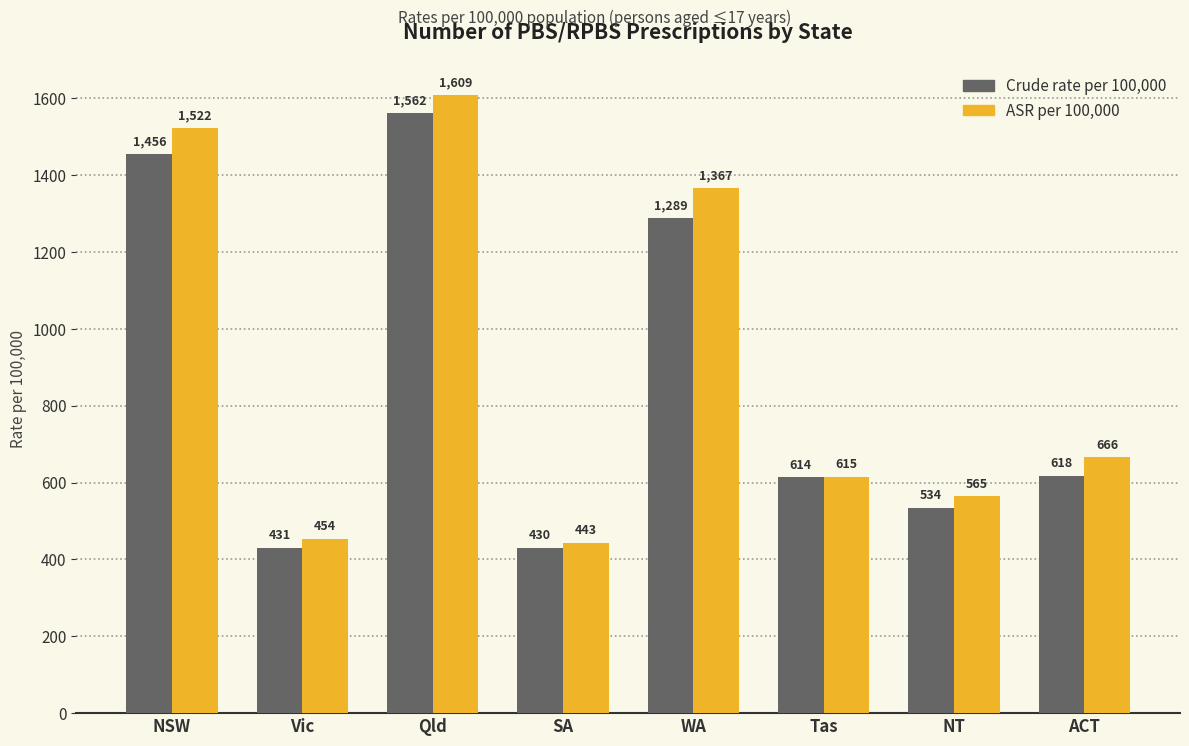

Which series has the widest spread of values?

ASR per 100,000